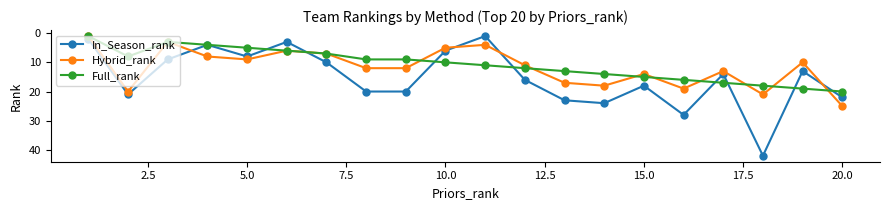

What is the difference between the maximum and minimum values in the In_Season_rank series?

41